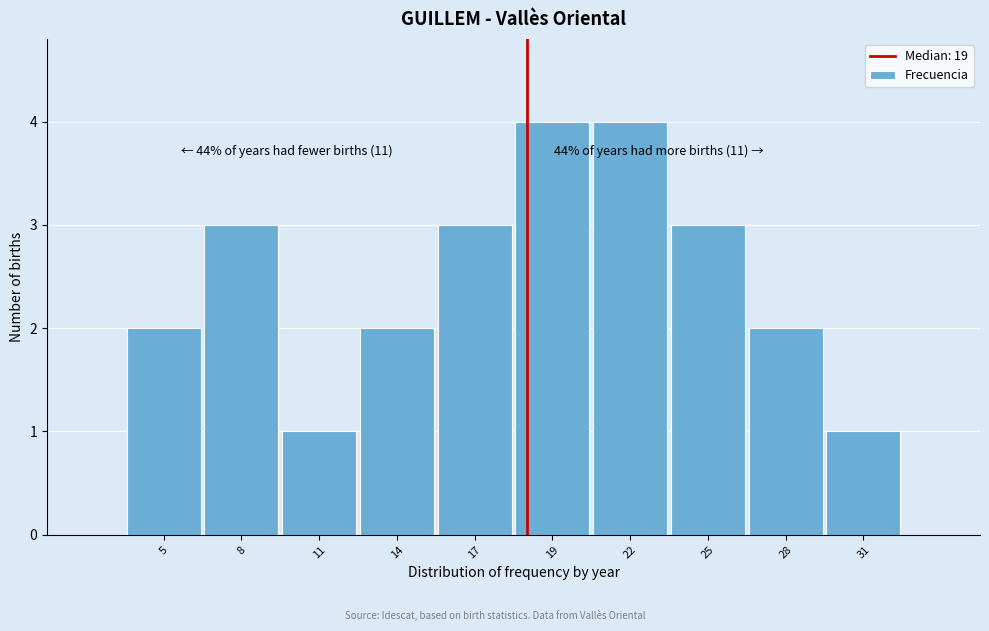

Reading right to left, what are all the values shown in this chart?

31=1	28=2	25=3	22=4	19=4	17=3	14=2	11=1	8=3	5=2